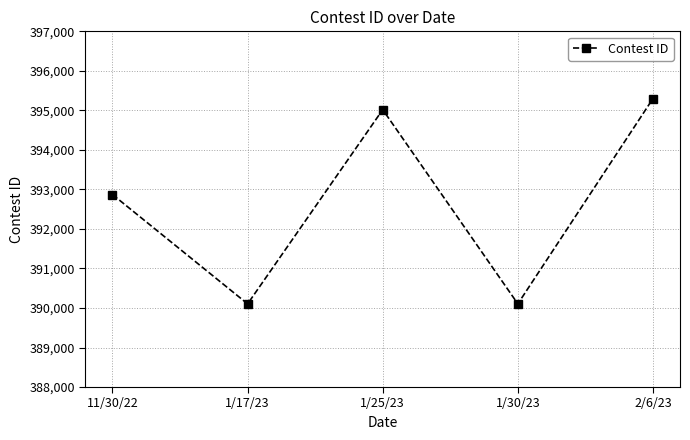

Count the number of data series in this chart.

1